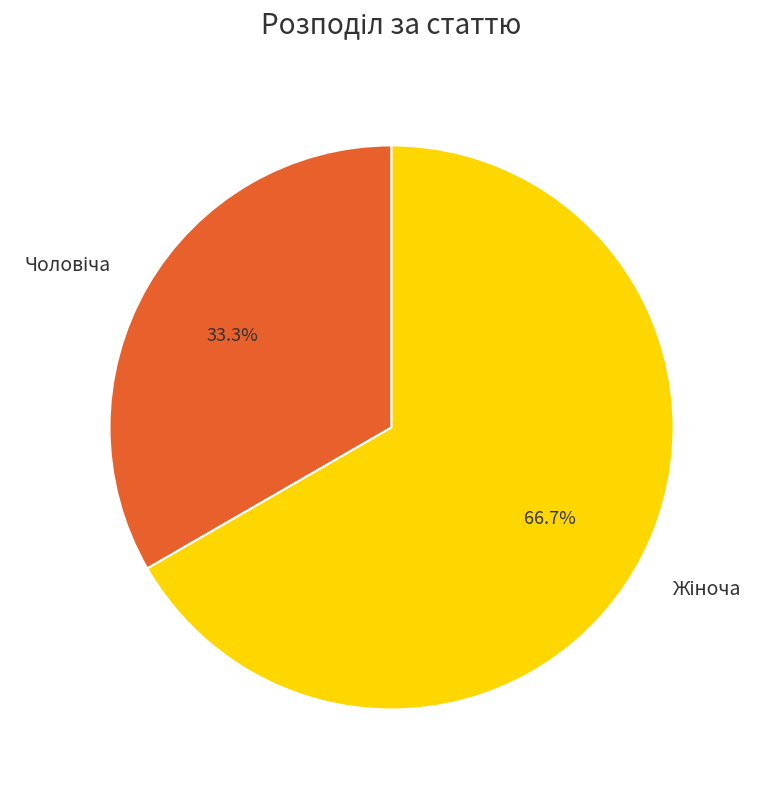

Is there a majority slice in this chart?

Yes